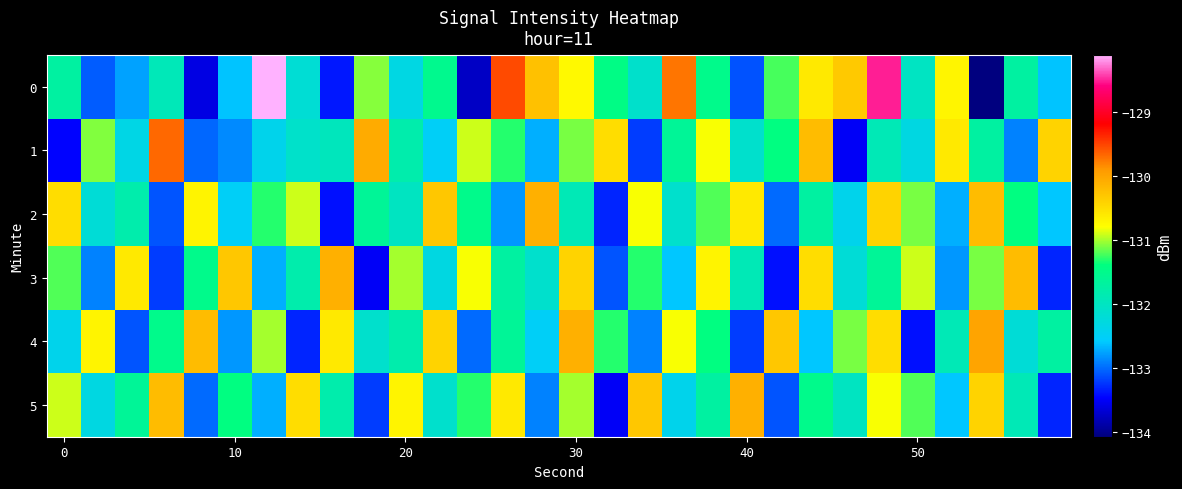

List the series in order of their peak value, lowest first.

2, 3, 5, 4, 1, 0